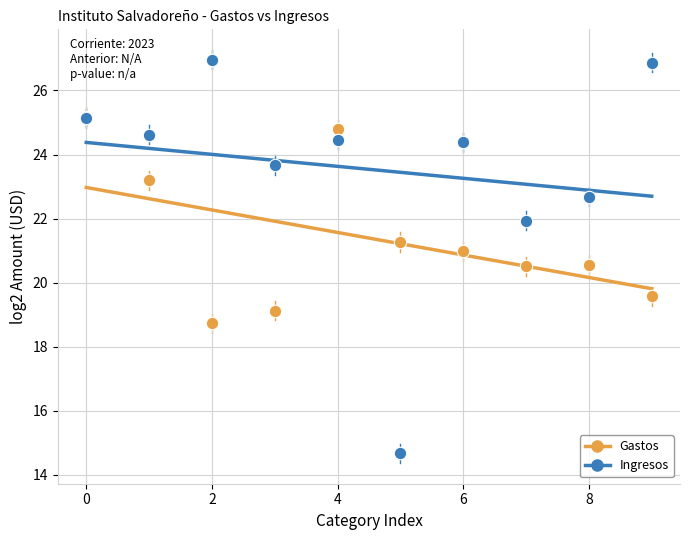

Which series contains the highest Y value?

Ingresos